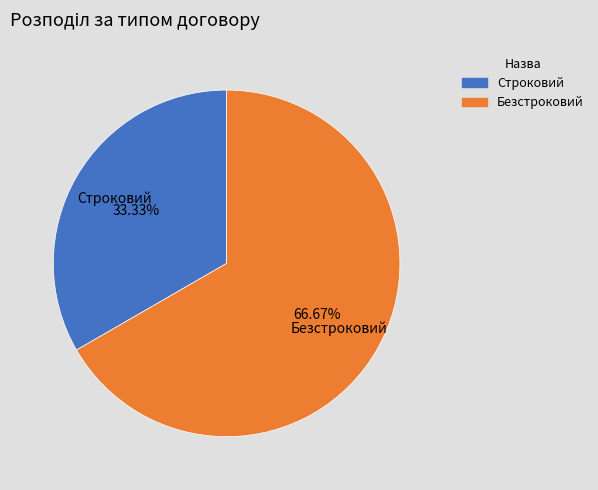

To the nearest percent, what is the difference between the largest and smallest slice percentages?

33%